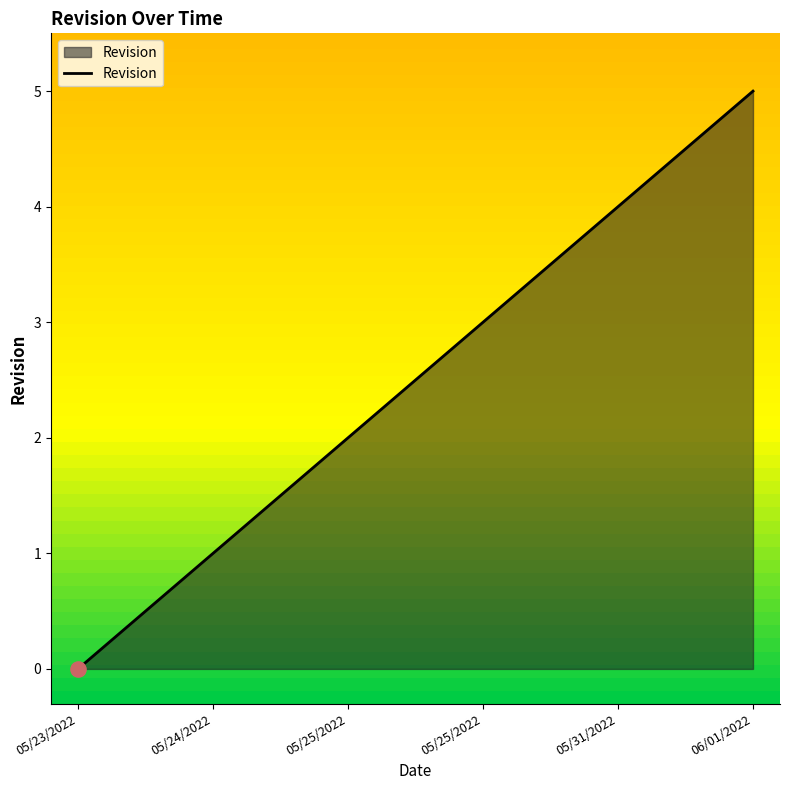

Which has a higher value, 05/24/2022 or 05/31/2022?

05/31/2022